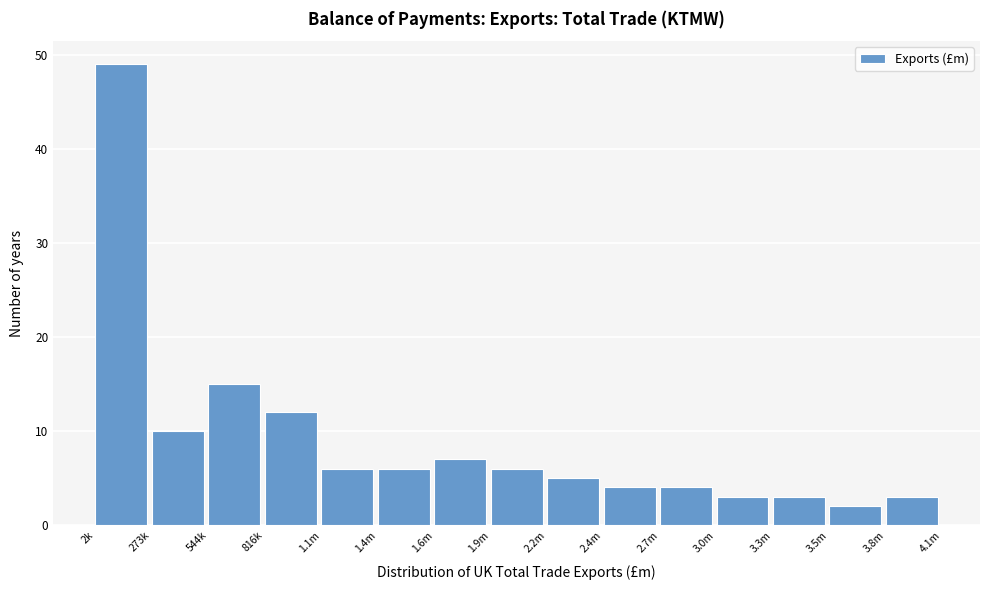

Reading left to right, extract all data points from this chart.

49	10	15	12	6	6	7	6	5	4	4	3	3	2	3